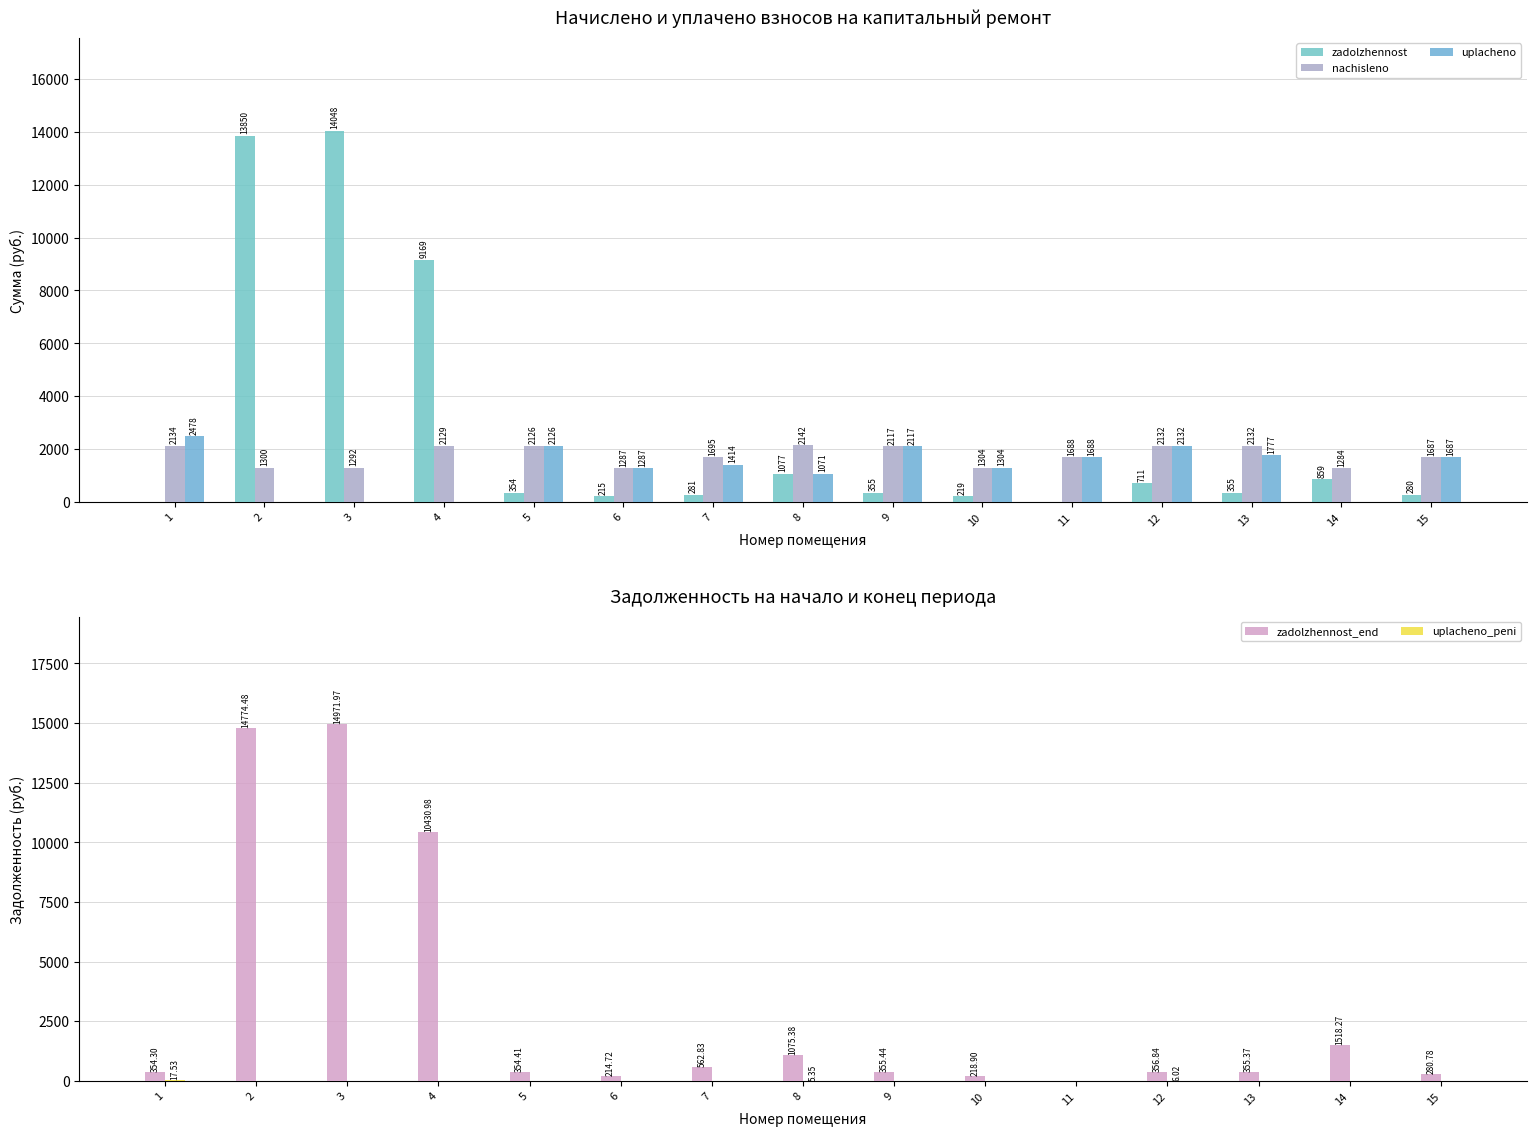

What is the value of the zadolzhennost_end bar at the 15th from the left?

280.8